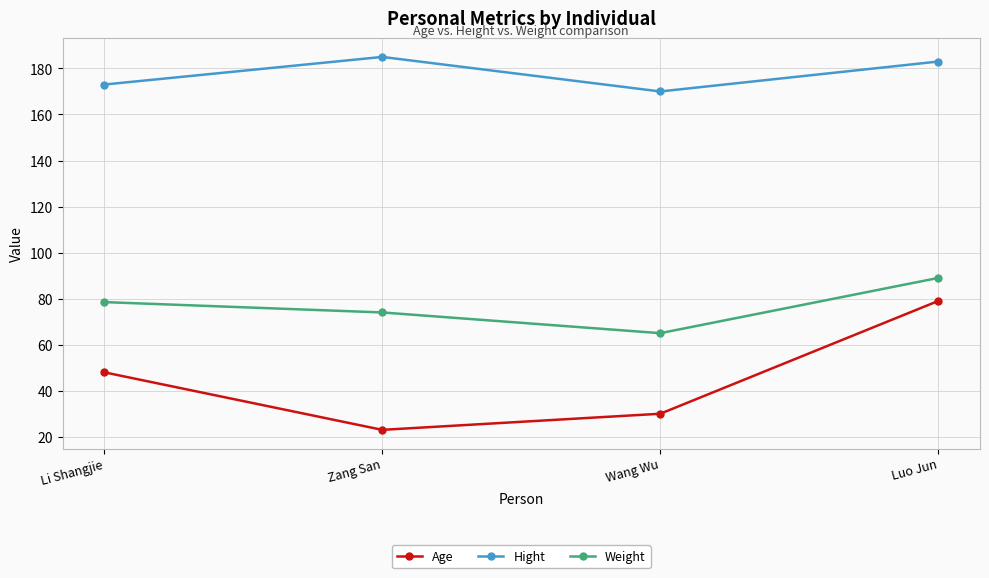

How many interior local valleys does the Weight series have?

1